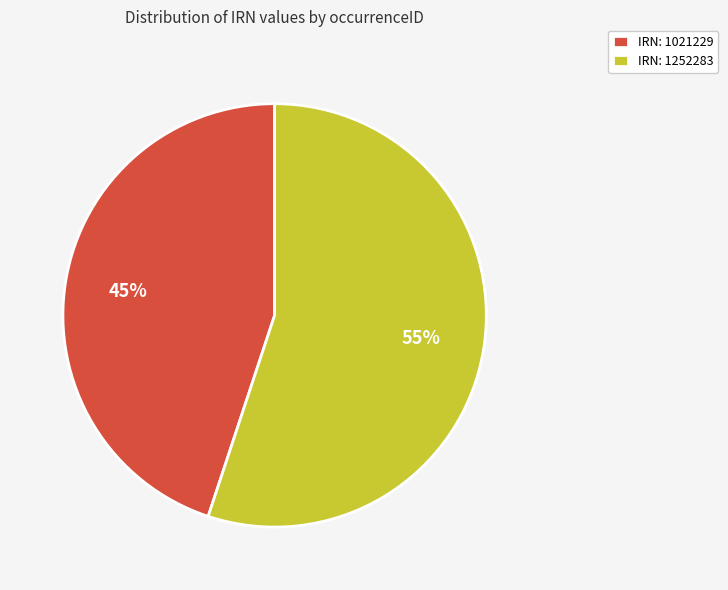

To the nearest percent, what is the average slice percentage?

50%